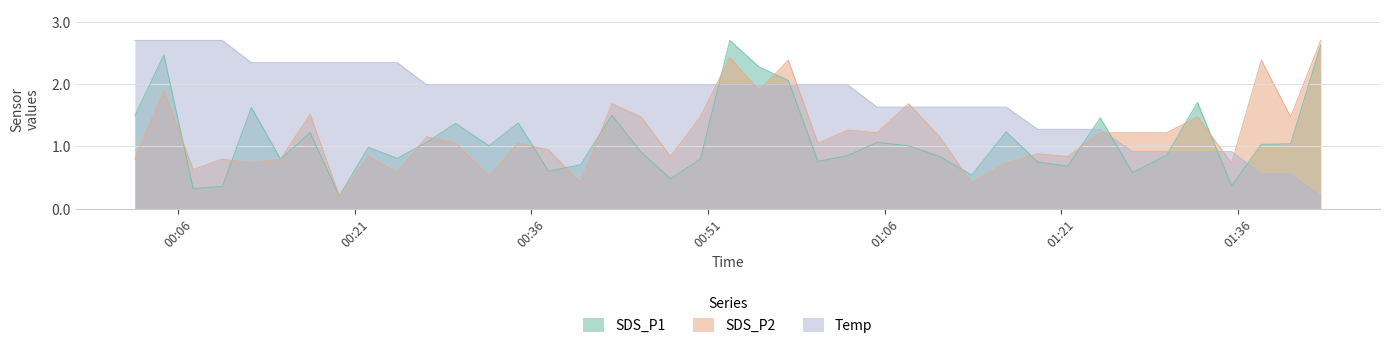

Reading left to right, list all the values displayed in this chart.

SDS_P1: 2022/08/03 00:02:19=1.5	2022/08/03 00:04:47=2.5	2022/08/03 00:07:16=0.3	2022/08/03 00:09:45=0.4	2022/08/03 00:12:13=1.6	2022/08/03 00:14:42=0.8	2022/08/03 00:17:12=1.2	2022/08/03 00:19:41=0.2	2022/08/03 00:22:09=1.0	2022/08/03 00:24:37=0.8	2022/08/03 00:27:06=1.1	2022/08/03 00:29:34=1.4	2022/08/03 00:32:24=1.0	2022/08/03 00:34:53=1.4	2022/08/03 00:37:27=0.6	2022/08/03 00:40:11=0.7	2022/08/03 00:42:50=1.5	2022/08/03 00:45:19=0.9	2022/08/03 00:47:49=0.5	2022/08/03 00:50:21=0.8	2022/08/03 00:52:51=2.7	2022/08/03 00:55:20=2.3	2022/08/03 00:57:49=2.1	2022/08/03 01:00:20=0.8	2022/08/03 01:02:52=0.9	2022/08/03 01:05:21=1.1	2022/08/03 01:08:02=1.0	2022/08/03 01:10:39=0.8	2022/08/03 01:13:24=0.5	2022/08/03 01:16:19=1.2	2022/08/03 01:19:00=0.7	2022/08/03 01:21:33=0.7	2022/08/03 01:24:19=1.5	2022/08/03 01:27:03=0.6	2022/08/03 01:29:58=0.9	2022/08/03 01:32:34=1.7	2022/08/03 01:35:28=0.4	2022/08/03 01:38:00=1.0	2022/08/03 01:40:29=1.0	2022/08/03 01:43:02=2.6
SDS_P2: 2022/08/03 00:02:19=0.8	2022/08/03 00:04:47=1.9	2022/08/03 00:07:16=0.6	2022/08/03 00:09:45=0.8	2022/08/03 00:12:13=0.7	2022/08/03 00:14:42=0.8	2022/08/03 00:17:12=1.5	2022/08/03 00:19:41=0.2	2022/08/03 00:22:09=0.8	2022/08/03 00:24:37=0.6	2022/08/03 00:27:06=1.2	2022/08/03 00:29:34=1.0	2022/08/03 00:32:24=0.5	2022/08/03 00:34:53=1.0	2022/08/03 00:37:27=0.9	2022/08/03 00:40:11=0.4	2022/08/03 00:42:50=1.7	2022/08/03 00:45:19=1.5	2022/08/03 00:47:49=0.8	2022/08/03 00:50:21=1.5	2022/08/03 00:52:51=2.4	2022/08/03 00:55:20=1.9	2022/08/03 00:57:49=2.4	2022/08/03 01:00:20=1.0	2022/08/03 01:02:52=1.3	2022/08/03 01:05:21=1.2	2022/08/03 01:08:02=1.7	2022/08/03 01:10:39=1.2	2022/08/03 01:13:24=0.4	2022/08/03 01:16:19=0.7	2022/08/03 01:19:00=0.9	2022/08/03 01:21:33=0.8	2022/08/03 01:24:19=1.2	2022/08/03 01:27:03=1.2	2022/08/03 01:29:58=1.2	2022/08/03 01:32:34=1.5	2022/08/03 01:35:28=0.7	2022/08/03 01:38:00=2.4	2022/08/03 01:40:29=1.5	2022/08/03 01:43:02=2.7
Temp: 2022/08/03 00:02:19=2.7	2022/08/03 00:04:47=2.7	2022/08/03 00:07:16=2.7	2022/08/03 00:09:45=2.7	2022/08/03 00:12:13=2.3	2022/08/03 00:14:42=2.3	2022/08/03 00:17:12=2.3	2022/08/03 00:19:41=2.3	2022/08/03 00:22:09=2.3	2022/08/03 00:24:37=2.3	2022/08/03 00:27:06=2.0	2022/08/03 00:29:34=2.0	2022/08/03 00:32:24=2.0	2022/08/03 00:34:53=2.0	2022/08/03 00:37:27=2.0	2022/08/03 00:40:11=2.0	2022/08/03 00:42:50=2.0	2022/08/03 00:45:19=2.0	2022/08/03 00:47:49=2.0	2022/08/03 00:50:21=2.0	2022/08/03 00:52:51=2.0	2022/08/03 00:55:20=2.0	2022/08/03 00:57:49=2.0	2022/08/03 01:00:20=2.0	2022/08/03 01:02:52=2.0	2022/08/03 01:05:21=1.6	2022/08/03 01:08:02=1.6	2022/08/03 01:10:39=1.6	2022/08/03 01:13:24=1.6	2022/08/03 01:16:19=1.6	2022/08/03 01:19:00=1.3	2022/08/03 01:21:33=1.3	2022/08/03 01:24:19=1.3	2022/08/03 01:27:03=0.9	2022/08/03 01:29:58=0.9	2022/08/03 01:32:34=0.9	2022/08/03 01:35:28=0.9	2022/08/03 01:38:00=0.6	2022/08/03 01:40:29=0.6	2022/08/03 01:43:02=0.2